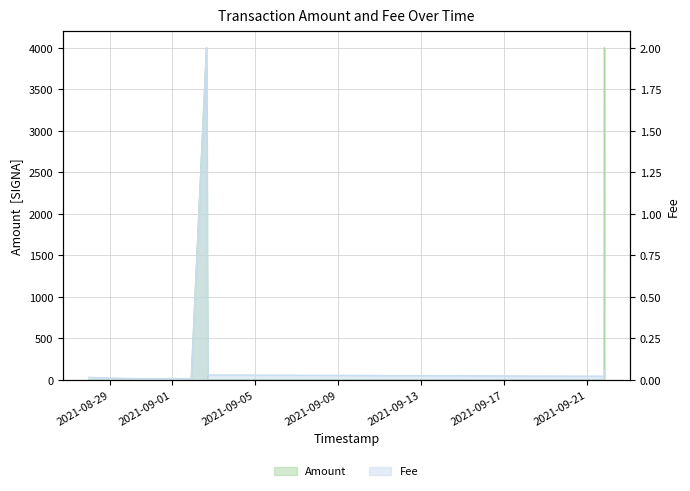

After their last crossing, which series has the higher values: Fee or Amount?

Amount